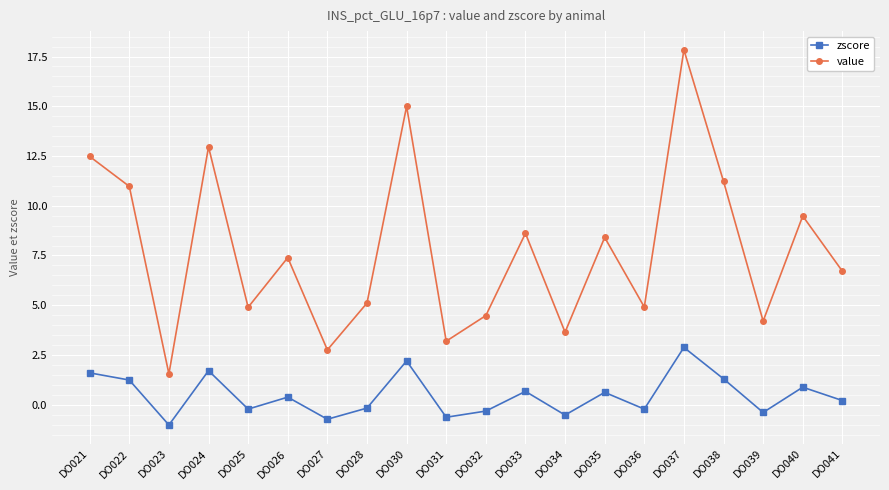

Which category has the lowest value in the zscore series?

DO023